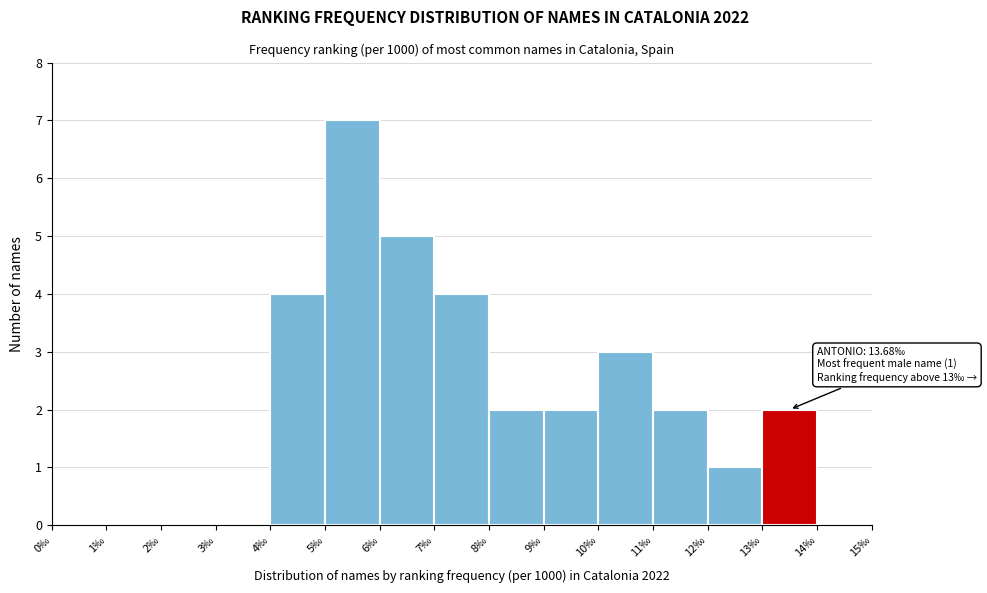

Over which range of the x-axis is the bar tallest?

5 to 6